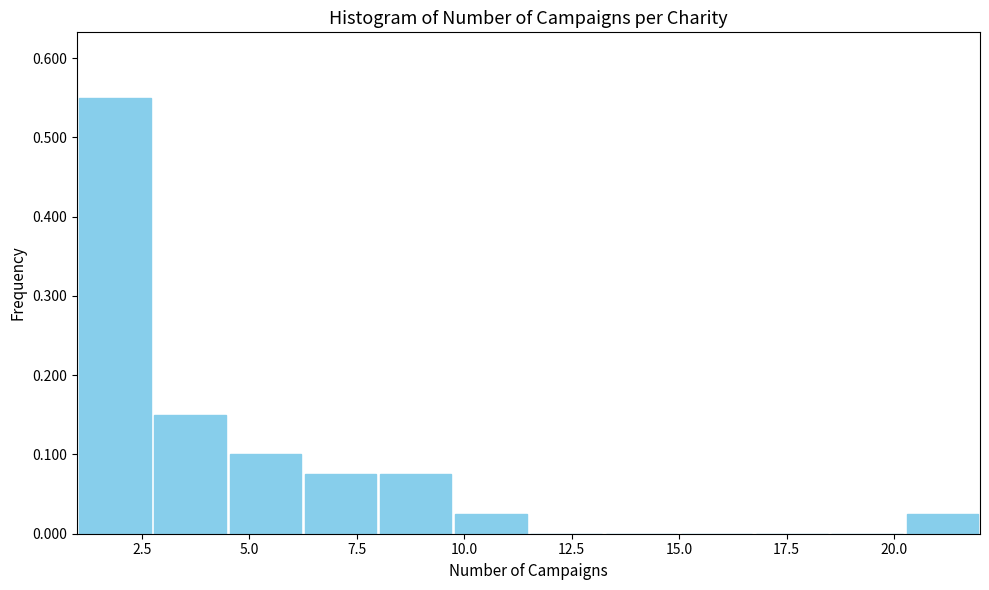

Read against the x-axis, roughly where is the centre of the tallest bar?

2.0